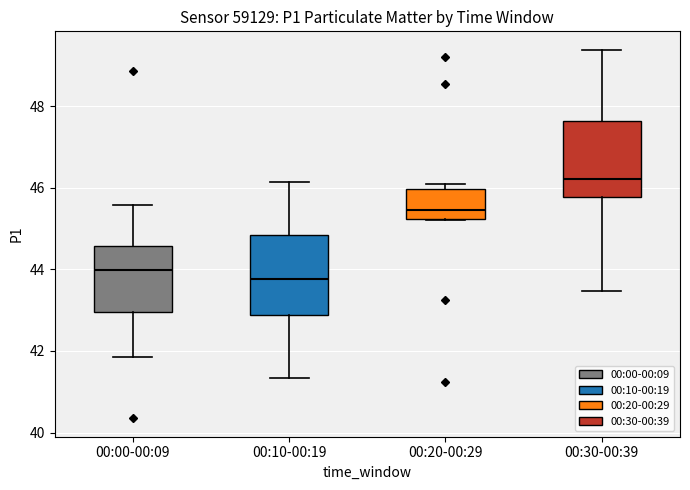

Reading left to right, read every box against the y-axis: the position of its median line, the range the box covers, and the ends of its whiskers. The values are not printed on the chart, so give them approximately, as read against the axis.

00:00-00:09: median 44.0, box 43.0 to 44.6, whiskers 41.8 to 45.6
00:10-00:19: median 43.8, box 42.8 to 44.8, whiskers 41.4 to 46.2
00:20-00:29: median 45.4, box 45.2 to 46.0, whiskers 45.2 to 46.2
00:30-00:39: median 46.2, box 45.8 to 47.6, whiskers 43.4 to 49.4